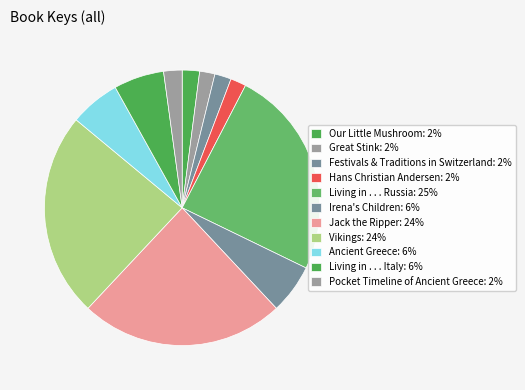

Count the number of slices in the pie.

11